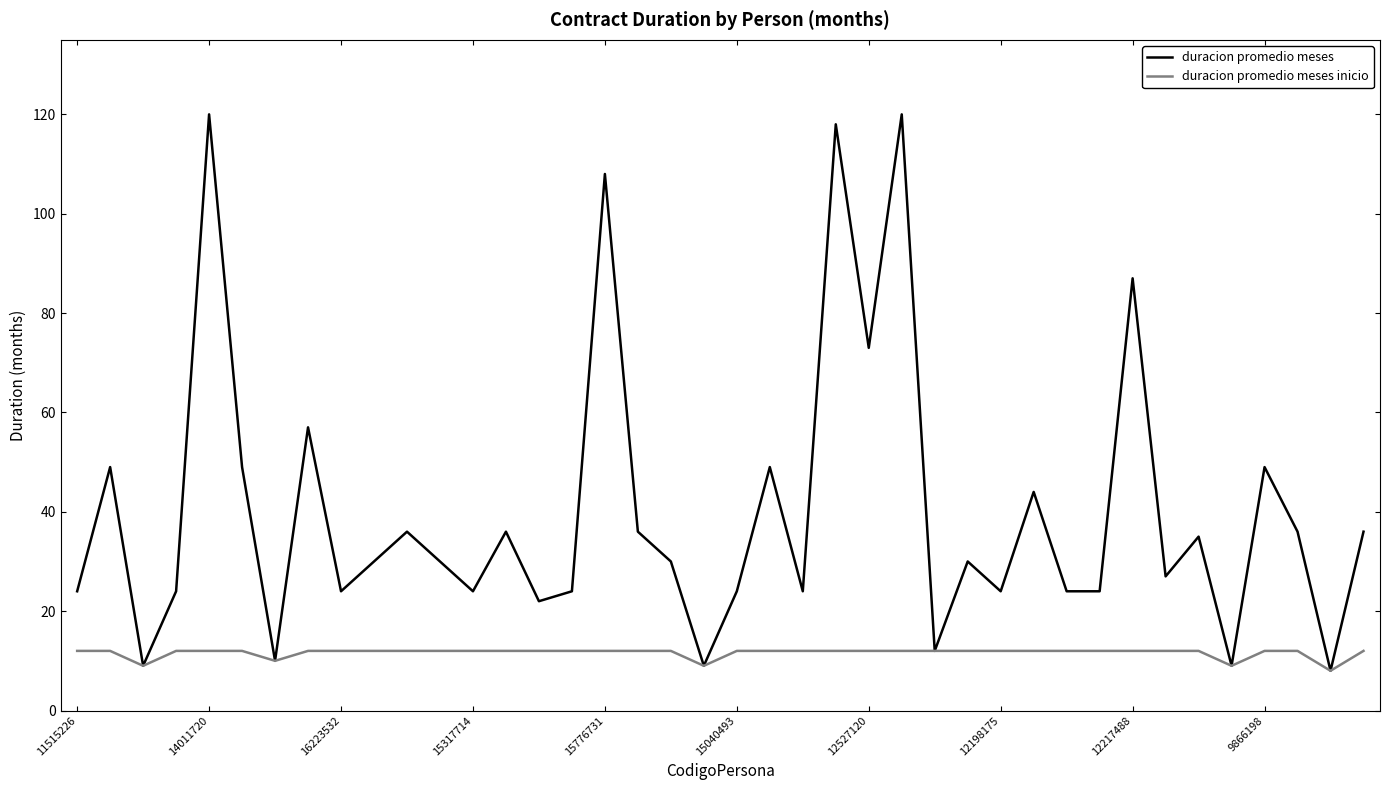

Which series has the largest total across all categories?

duracion promedio meses